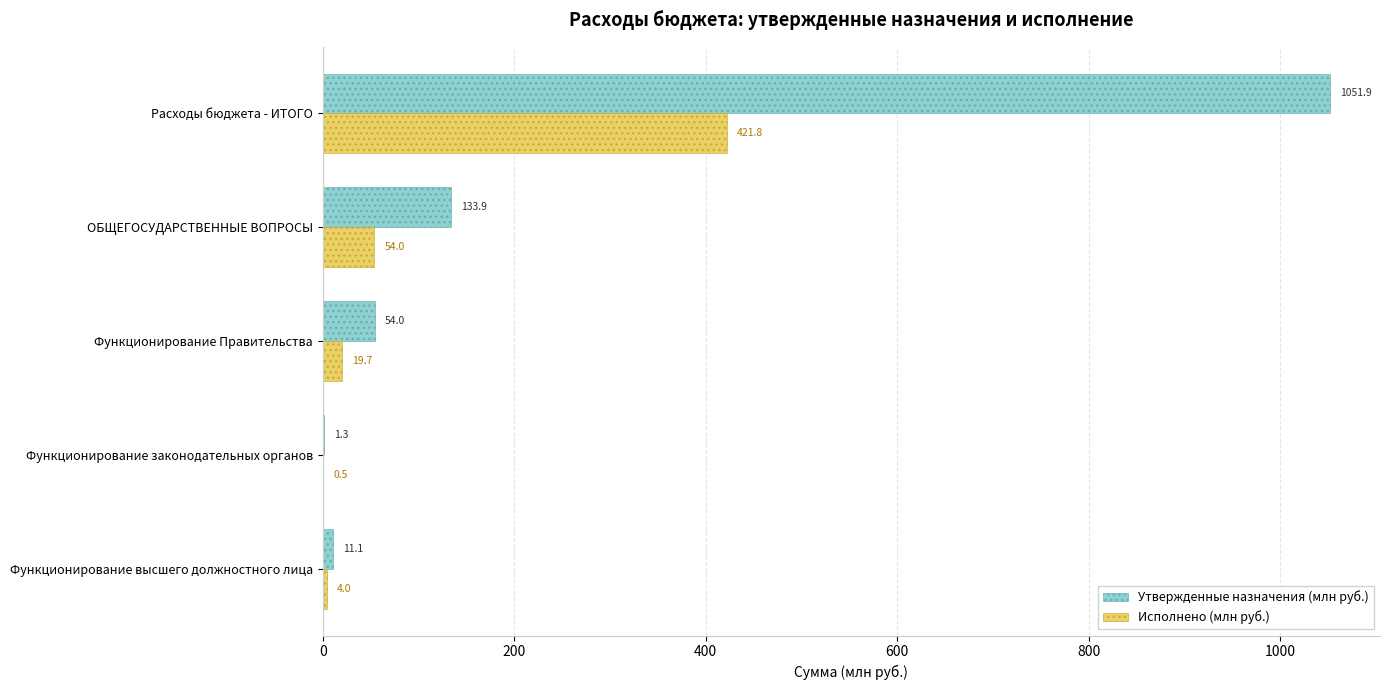

The value of Утвержденные назначения (млн руб.) at Функционирование Правительства is 54.0. True or false?

True